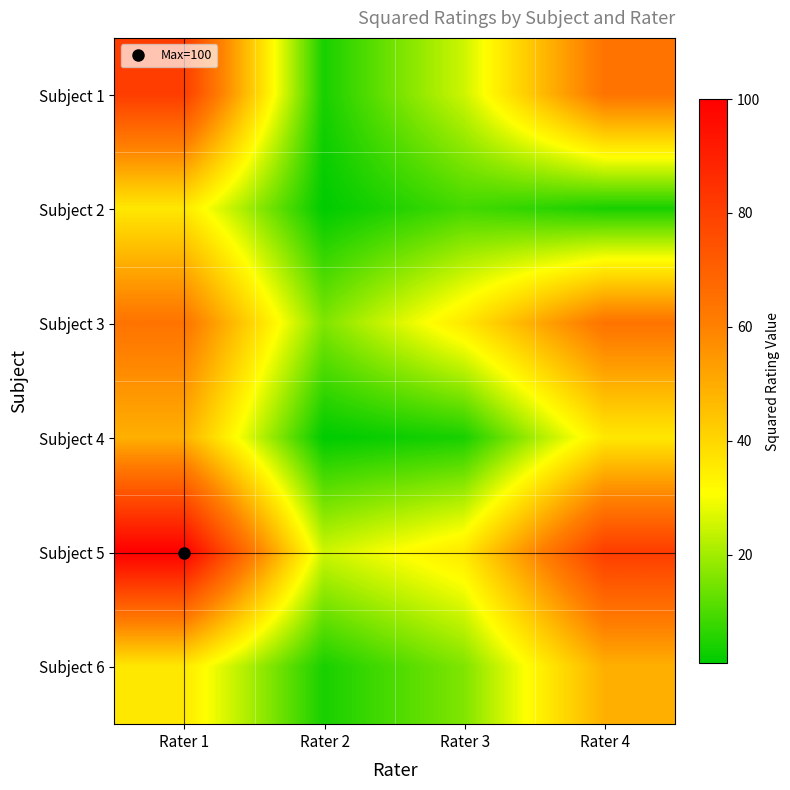

Which series has the largest total across all categories?

Subject 5